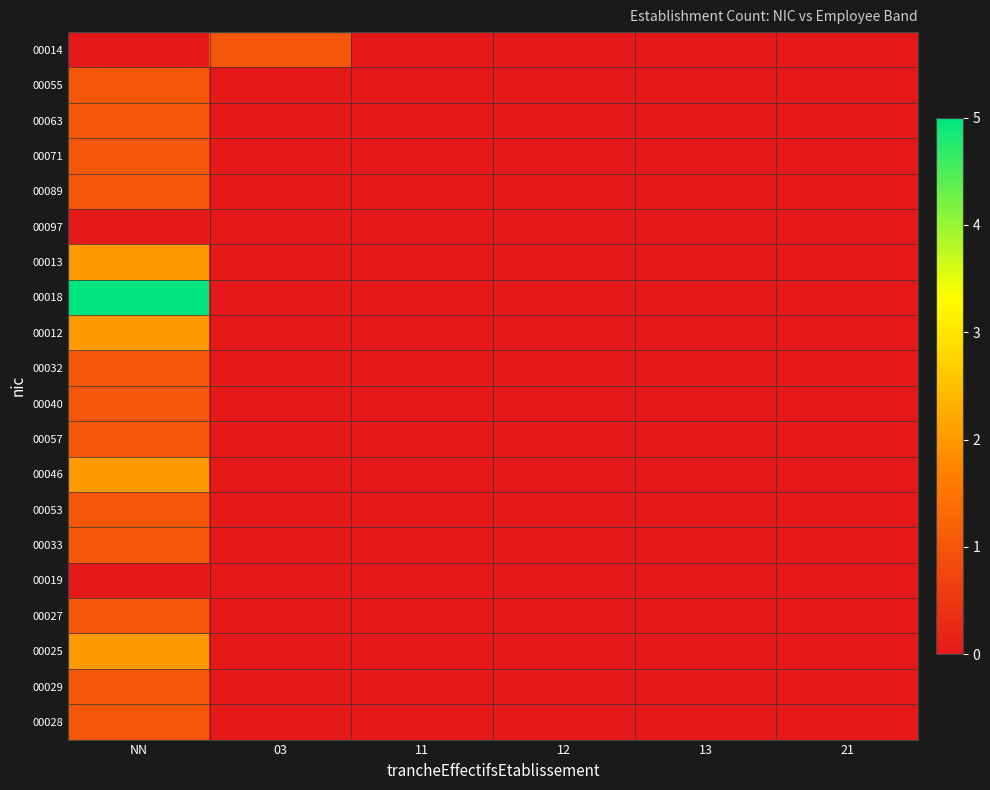

Reading right to left, what are all the values shown in this chart?

00014: 21=0	13=0	12=0	11=0	03=1	NN=0
00055: 21=0	13=0	12=0	11=0	03=0	NN=1
00063: 21=0	13=0	12=0	11=0	03=0	NN=1
00071: 21=0	13=0	12=0	11=0	03=0	NN=1
00089: 21=0	13=0	12=0	11=0	03=0	NN=1
00097: 21=0	13=0	12=0	11=0	03=0	NN=0
00013: 21=0	13=0	12=0	11=0	03=0	NN=2
00018: 21=0	13=0	12=0	11=0	03=0	NN=5
00012: 21=0	13=0	12=0	11=0	03=0	NN=2
00032: 21=0	13=0	12=0	11=0	03=0	NN=1
00040: 21=0	13=0	12=0	11=0	03=0	NN=1
00057: 21=0	13=0	12=0	11=0	03=0	NN=1
00046: 21=0	13=0	12=0	11=0	03=0	NN=2
00053: 21=0	13=0	12=0	11=0	03=0	NN=1
00033: 21=0	13=0	12=0	11=0	03=0	NN=1
00019: 21=0	13=0	12=0	11=0	03=0	NN=0
00027: 21=0	13=0	12=0	11=0	03=0	NN=1
00025: 21=0	13=0	12=0	11=0	03=0	NN=2
00029: 21=0	13=0	12=0	11=0	03=0	NN=1
00028: 21=0	13=0	12=0	11=0	03=0	NN=1